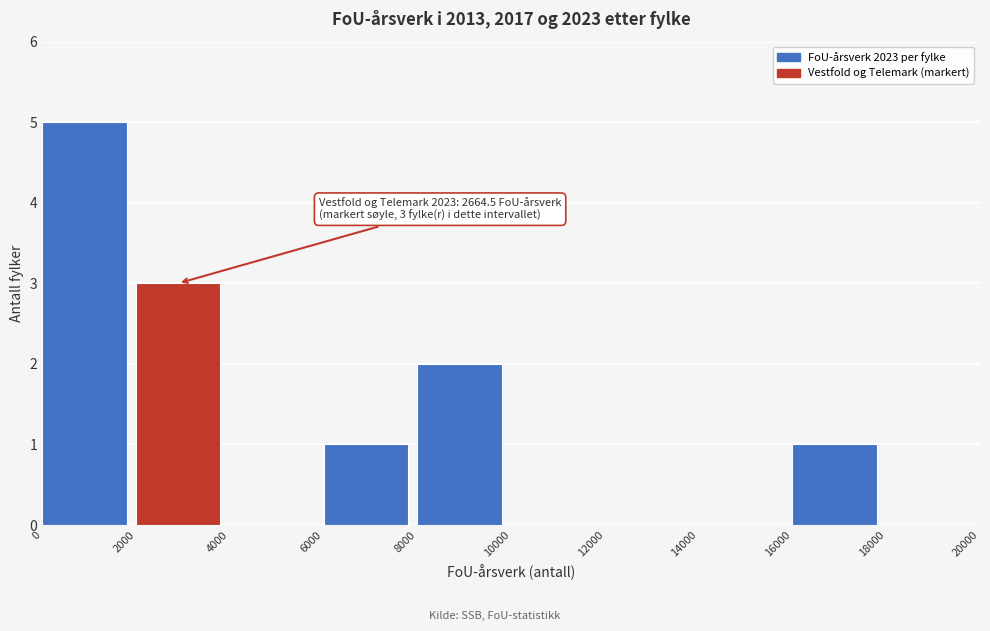

Over which range of the x-axis is the bar tallest?

0 to 2000